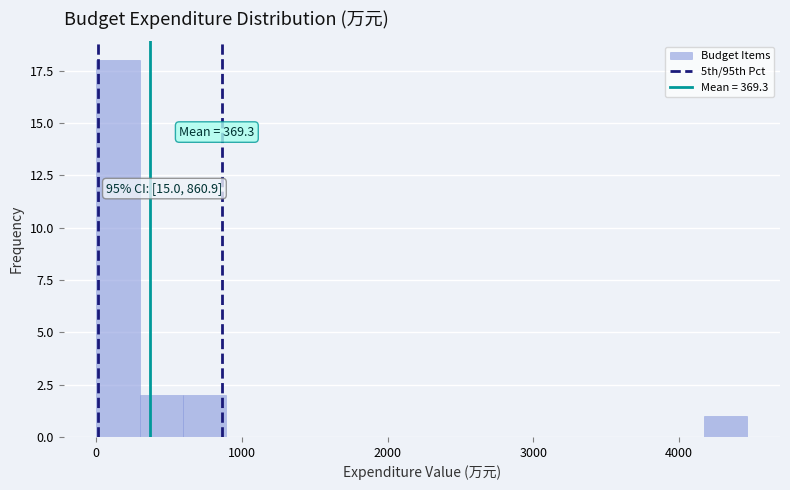

Around what value on the x-axis is the tallest bar? Give the approximate position of its centre, as read against the axis.

100